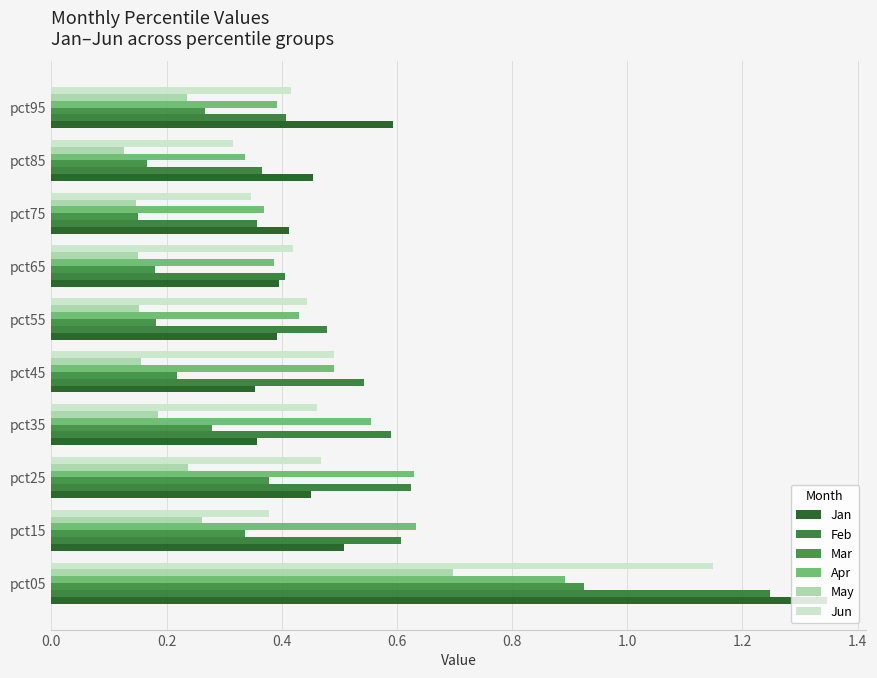

How many May values are between 0 and 1?

10